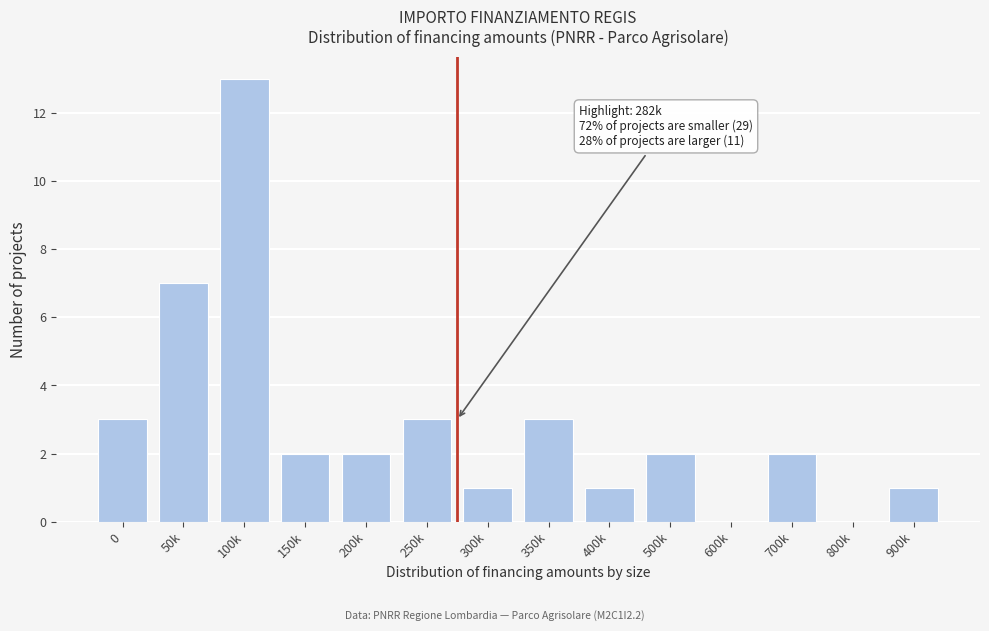

Reading right to left, extract all data points from this chart.

900k=1	800k=0	700k=2	600k=0	500k=2	400k=1	350k=3	300k=1	250k=3	200k=2	150k=2	100k=13	50k=7	0=3